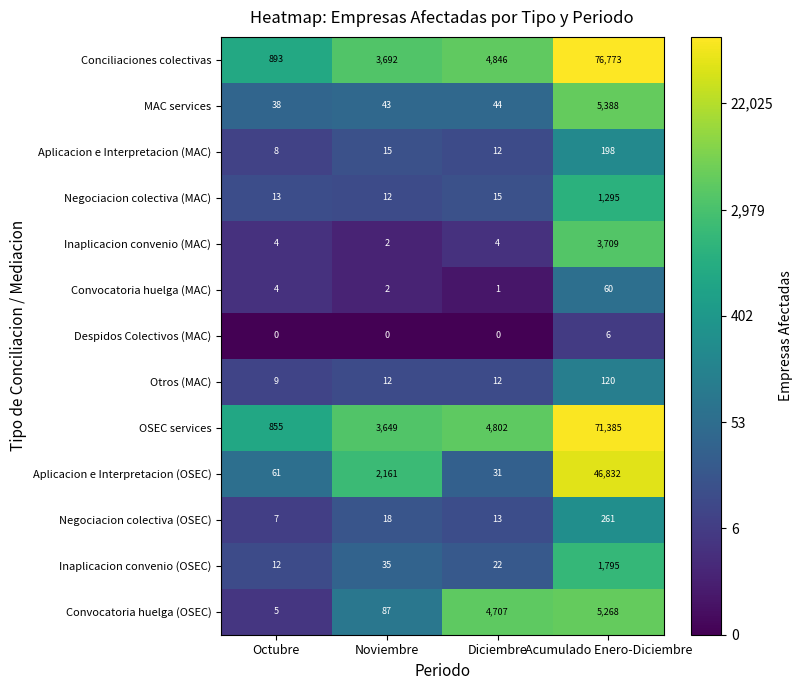

What is the sum of all Conciliaciones colectivas values?

86204